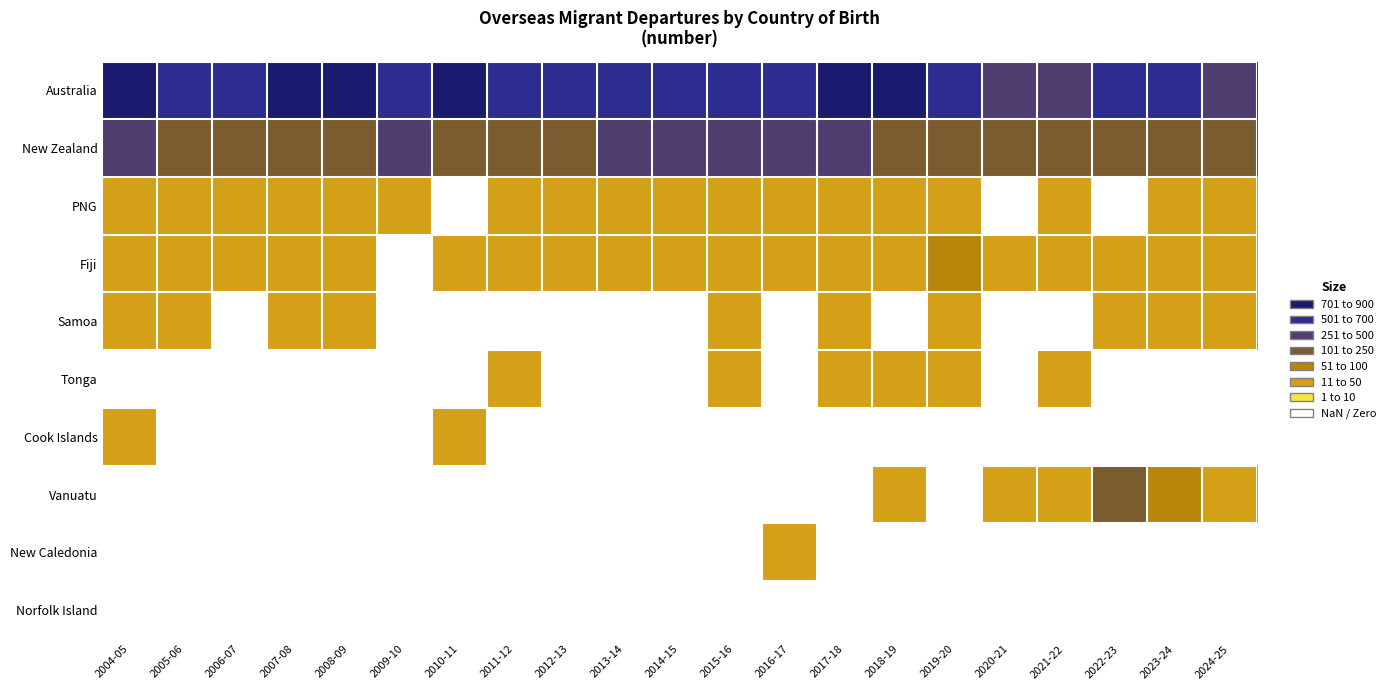

Is the value of Vanuatu at 2015-16 greater than the value of Australia at 2012-13?

No